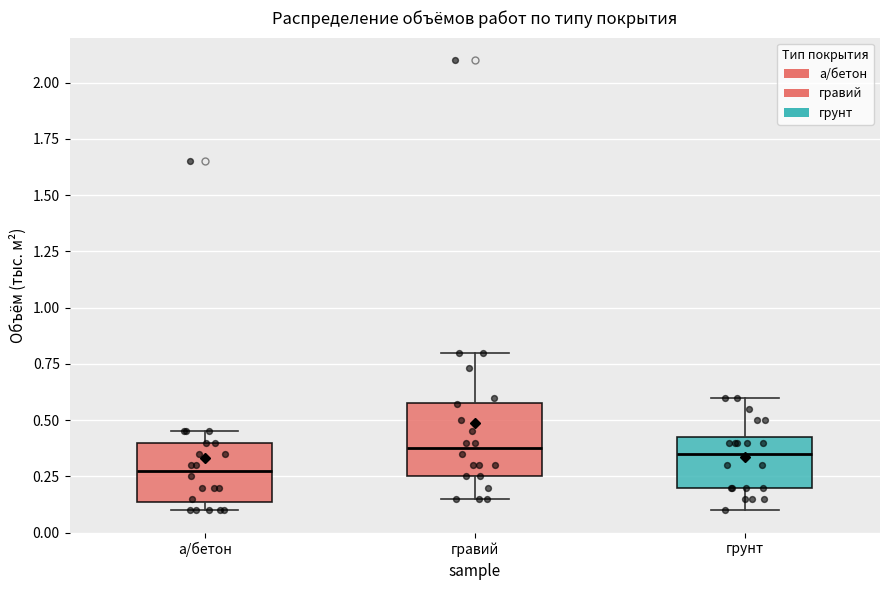

Reading left to right, transcribe this box plot: for each box, give where its median line is, the range the box spans, and where its two whiskers end, as read against the y-axis. The values are not printed on the chart, so give them approximately, as read against the axis.

а/бетон: median 0.30, box 0.15 to 0.40, whiskers 0.10 to 0.45
гравий: median 0.40, box 0.25 to 0.60, whiskers 0.15 to 0.80
грунт: median 0.35, box 0.20 to 0.45, whiskers 0.10 to 0.60